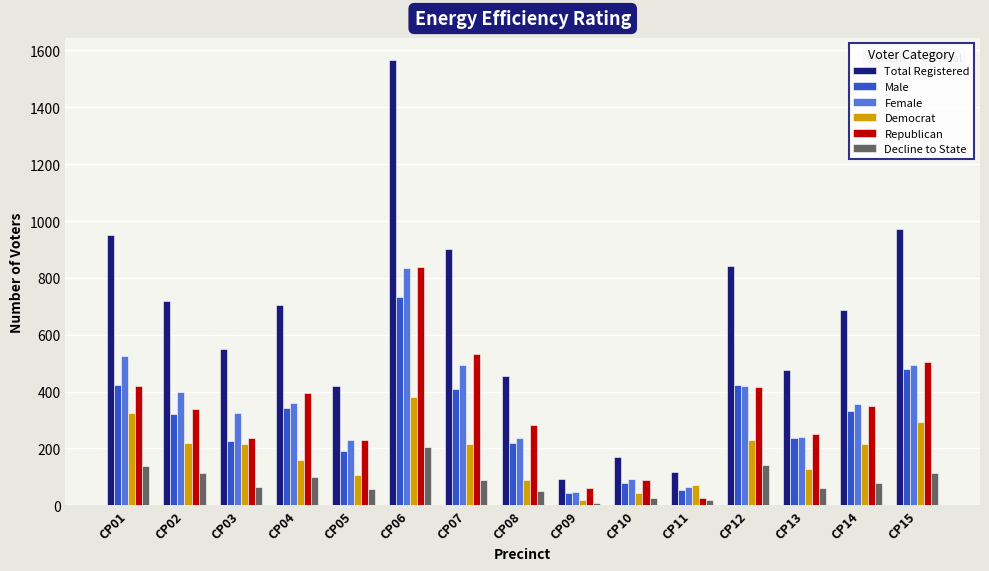

Which series changed the most between CP02 and CP07?

Republican